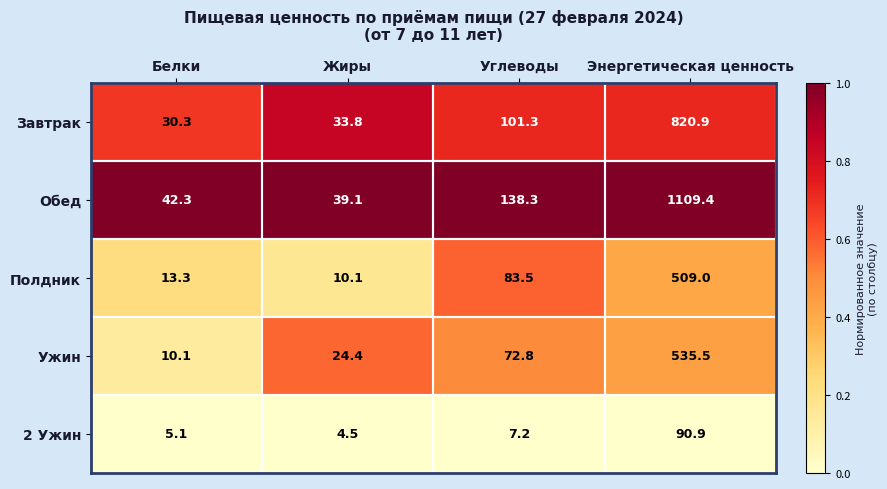

What is the total value across all series at Жиры?

111.9